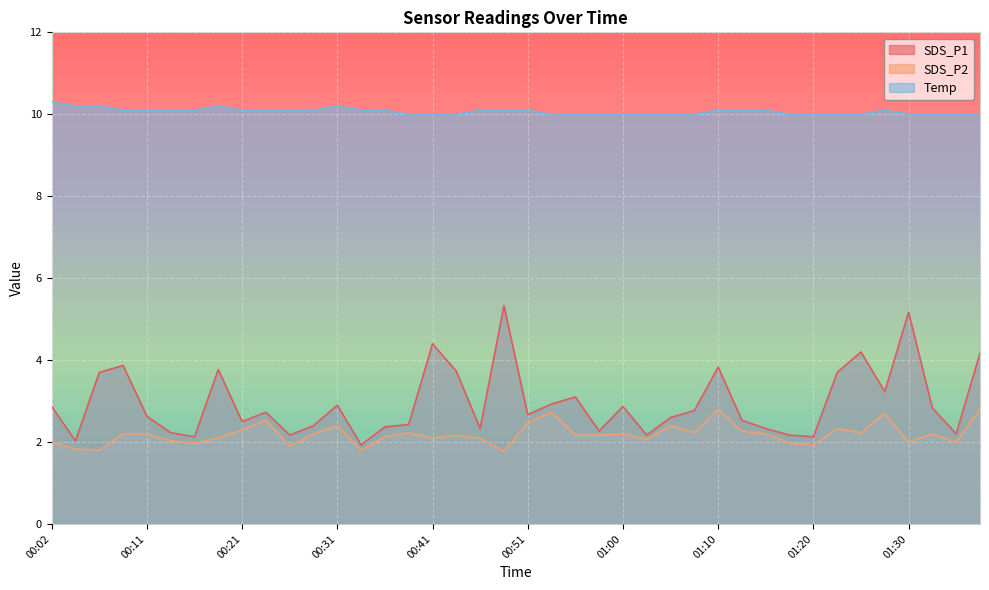

What is the average value of the SDS_P1 series?

3.0